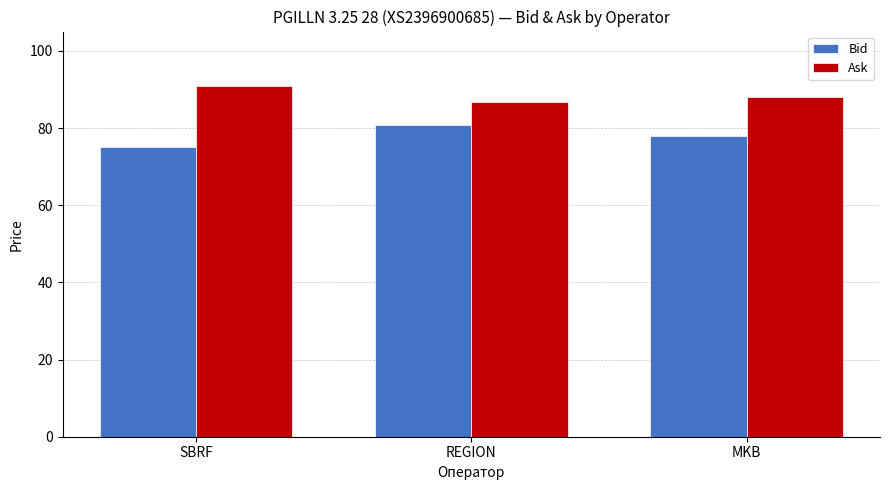

What is the minimum value shown in the chart?

75.0